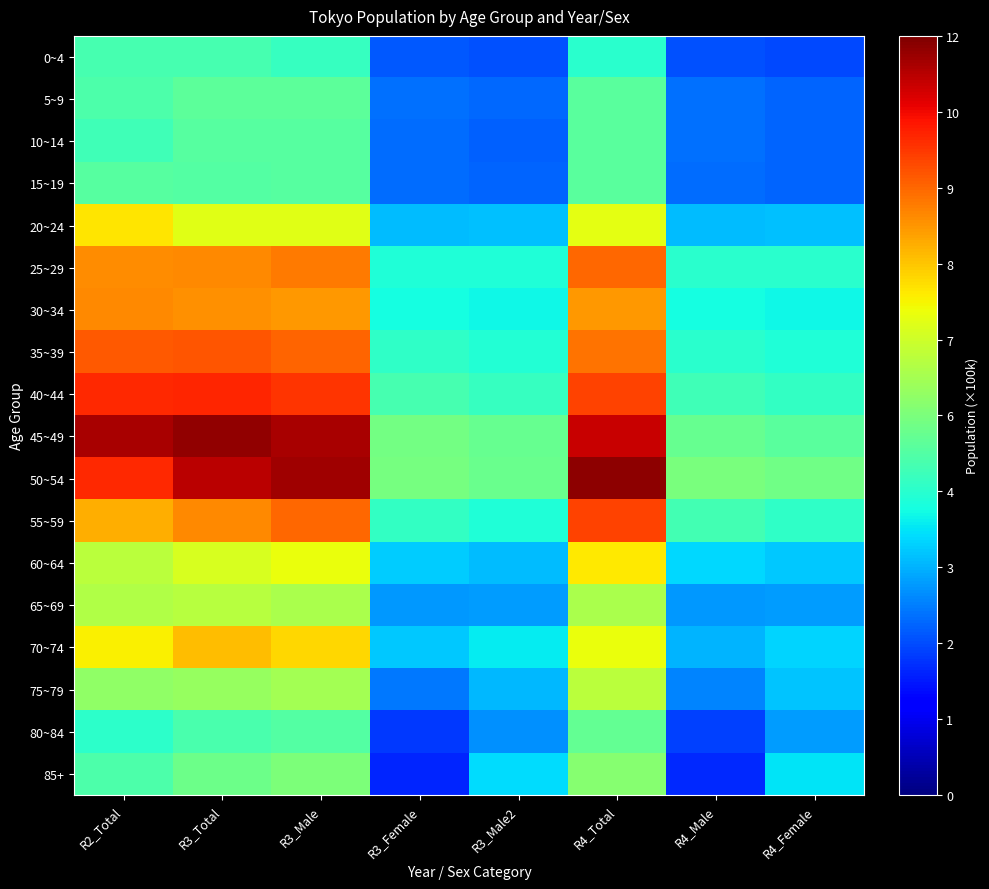

Reading left to right, what are all the values shown in this chart?

0~4: R2_Total=521062.0	R3_Total=521499.8	R3_Male=500891.8	R3_Female=256456.3	R3_Male2=244438.6	R4_Total=481614.0	R4_Male=246364.7	R4_Female=235249.5
5~9: R2_Total=531824.0	R3_Total=556080.9	R3_Male=555565.3	R3_Female=283360.8	R3_Male2=272224.1	R4_Total=551324.1	R4_Male=281445.9	R4_Female=269884.1
10~14: R2_Total=513954.0	R3_Total=544170.8	R3_Male=547317.5	R3_Female=280377.1	R3_Male2=266930.7	R4_Total=551411.0	R4_Male=282477.3	R4_Female=268923.0
15~19: R2_Total=544076.0	R3_Total=543574.5	R3_Male=545951.6	R3_Female=277796.8	R3_Male2=268141.4	R4_Total=551414.1	R4_Male=280710.8	R4_Female=270687.6
20~24: R2_Total=798823.0	R3_Total=748147.0	R3_Male=748567.9	R3_Female=371242.6	R3_Male2=377344.7	R4_Total=750712.3	R4_Male=373431.7	R4_Female=377282.2
25~29: R2_Total=911945.0	R3_Total=916867.4	R3_Male=933287.0	R3_Female=466841.7	R3_Male2=466503.5	R4_Total=958424.1	R4_Male=479065.9	R4_Female=479408.3
30~34: R2_Total=917440.0	R3_Total=905795.2	R3_Male=897332.5	R3_Female=454178.6	R3_Male2=443176.7	R4_Total=898021.9	R4_Male=454230.1	R4_Female=443816.1
35~39: R2_Total=977812.0	R3_Total=981163.0	R3_Male=962450.9	R3_Female=490179.4	R3_Male2=472259.7	R4_Total=944154.8	R4_Male=479515.1	R4_Female=464613.0
40~44: R2_Total=1036974.0	R3_Total=1045070.2	R3_Male=1023343.6	R3_Female=522303.9	R3_Male2=501014.2	R4_Total=1007410.8	R4_Male=514335.7	R4_Female=493044.6
45~49: R2_Total=1155011.0	R3_Total=1180241.7	R3_Male=1154879.1	R3_Female=586527.8	R3_Male2=568281.9	R4_Total=1123914.6	R4_Male=571357.4	R4_Female=552491.9
50~54: R2_Total=1040280.0	R3_Total=1135056.0	R3_Male=1163120.6	R3_Female=590765.1	R3_Male2=572257.0	R4_Total=1183740.2	R4_Male=598807.4	R4_Female=584834.8
55~59: R2_Total=871685.0	R3_Total=916903.6	R3_Male=959741.0	R3_Female=495199.4	R3_Male2=464490.3	R4_Total=1006461.6	R4_Male=518720.3	R4_Female=487677.0
60~64: R2_Total=690147.0	R3_Total=734699.1	R3_Male=762269.9	R3_Female=389144.7	R3_Male2=373100.3	R4_Total=792445.5	R4_Male=404896.8	R4_Female=387509.1
65~69: R2_Total=678263.0	R3_Total=686802.9	R3_Male=668536.2	R3_Female=331745.3	R3_Male2=336786.1	R4_Total=667355.9	R4_Male=332082.5	R4_Female=335257.9
70~74: R2_Total=784219.0	R3_Total=850997.4	R3_Male=815649.6	R3_Female=388402.0	R3_Male2=427259.9	R4_Total=762792.4	R4_Male=364094.6	R4_Female=398715.5
75~79: R2_Total=630144.0	R3_Total=638931.0	R3_Male=660301.1	R3_Female=292103.5	R3_Male2=368255.7	R4_Total=689965.6	R4_Male=308086.5	R4_Female=381942.1
80~84: R2_Total=484955.0	R3_Total=526016.5	R3_Male=540092.2	R3_Female=218522.7	R3_Male2=321629.0	R4_Total=562757.0	R4_Male=228096.9	R4_Female=334753.5
85+: R2_Total=530241.0	R3_Total=579469.0	R3_Male=601433.9	R3_Female=193512.3	R3_Male2=407977.8	R4_Total=616072.5	R4_Male=198245.4	R4_Female=417937.8